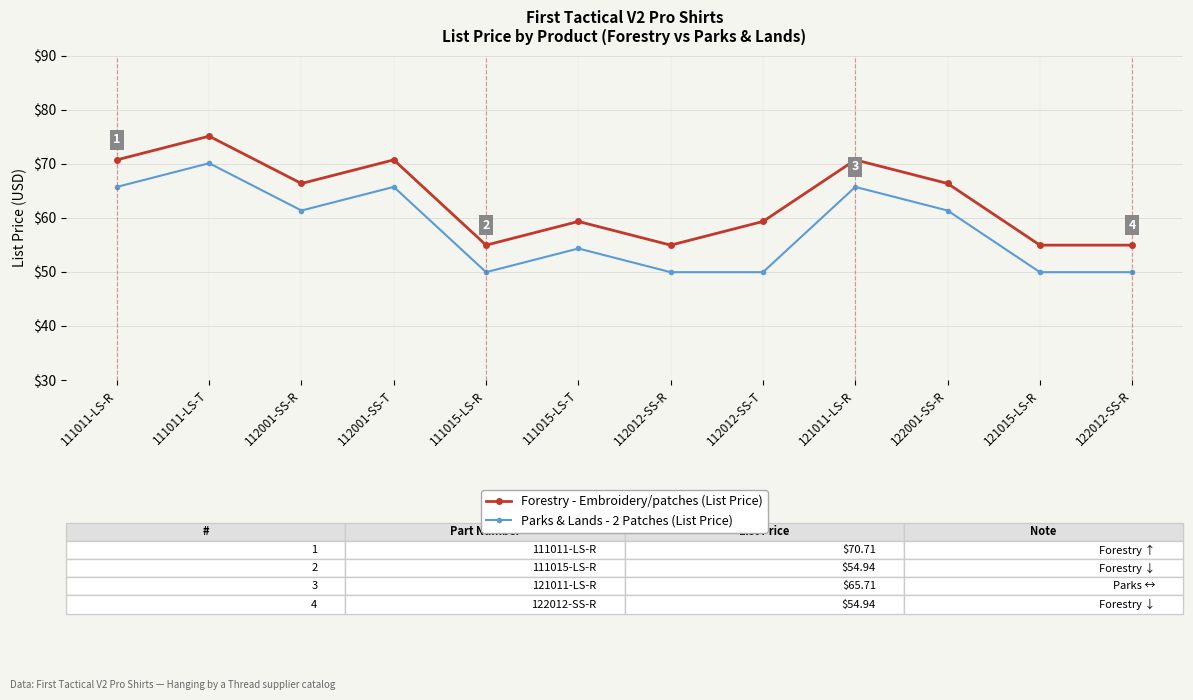

What is the spread (max minus min) of values at 112001-SS-R?

5.0